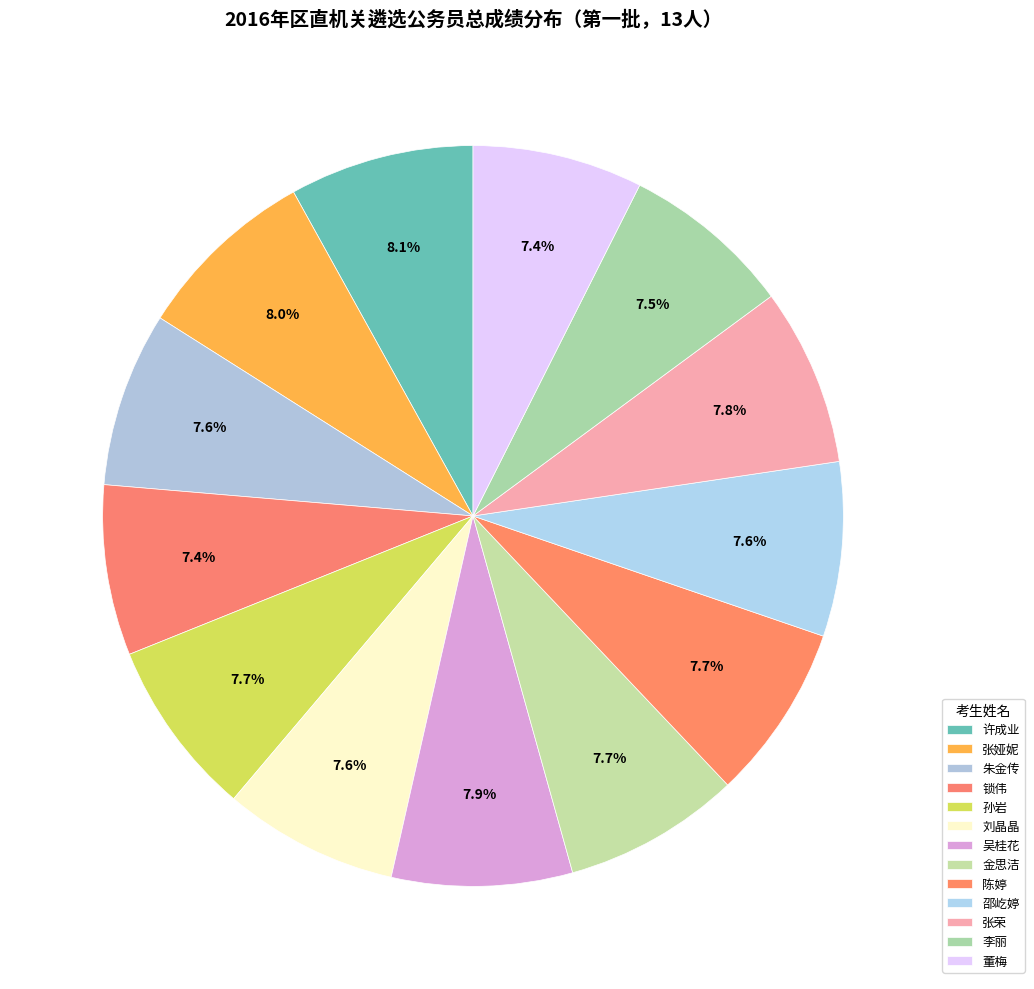

The 锁伟 slice represents 7% of the pie. True or false?

True